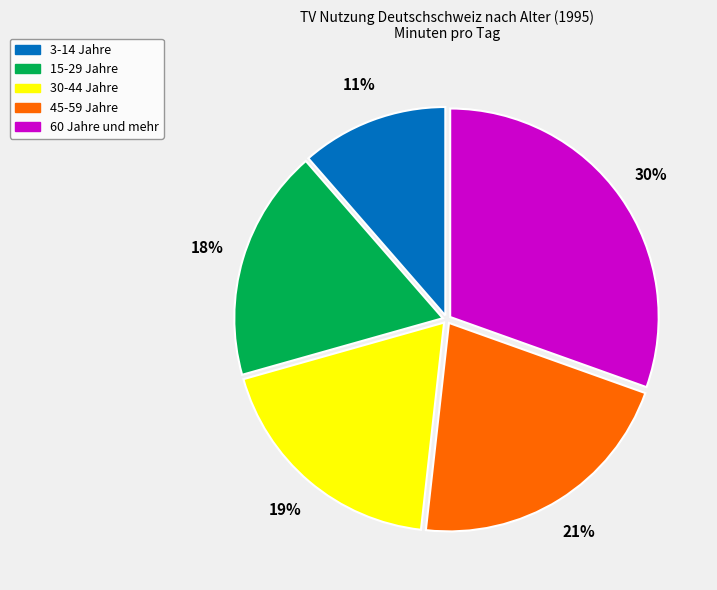

Which has a higher value, 60 Jahre und mehr or 30-44 Jahre?

60 Jahre und mehr